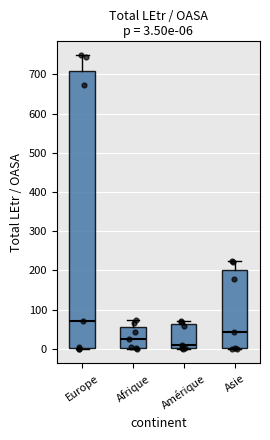

Comparing the boxes themselves (not the whiskers), which one is the tallest?

Europe